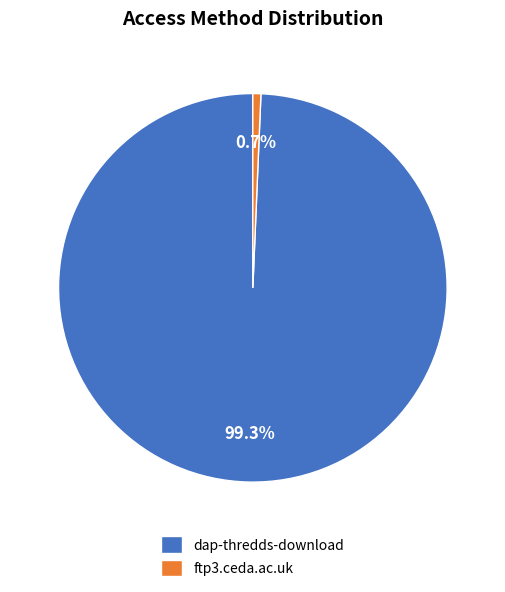

Is it true that ftp3.ceda.ac.uk is 1% of the pie?

True